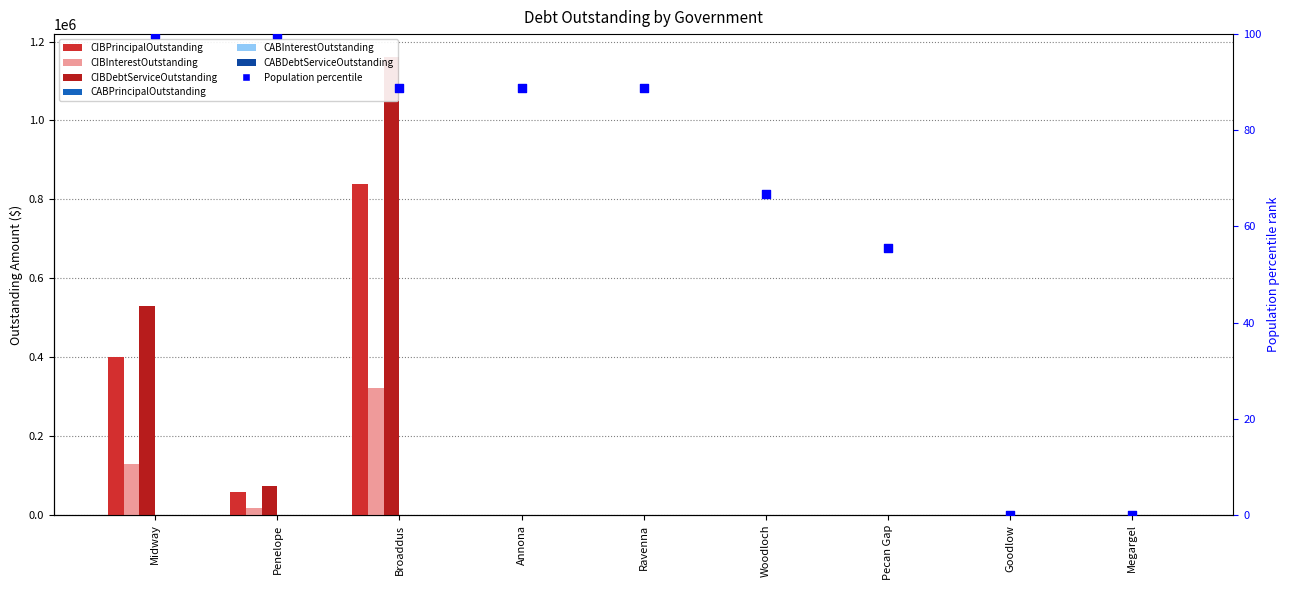

Which series reaches the maximum Y coordinate?

CIBDebtServiceOutstanding